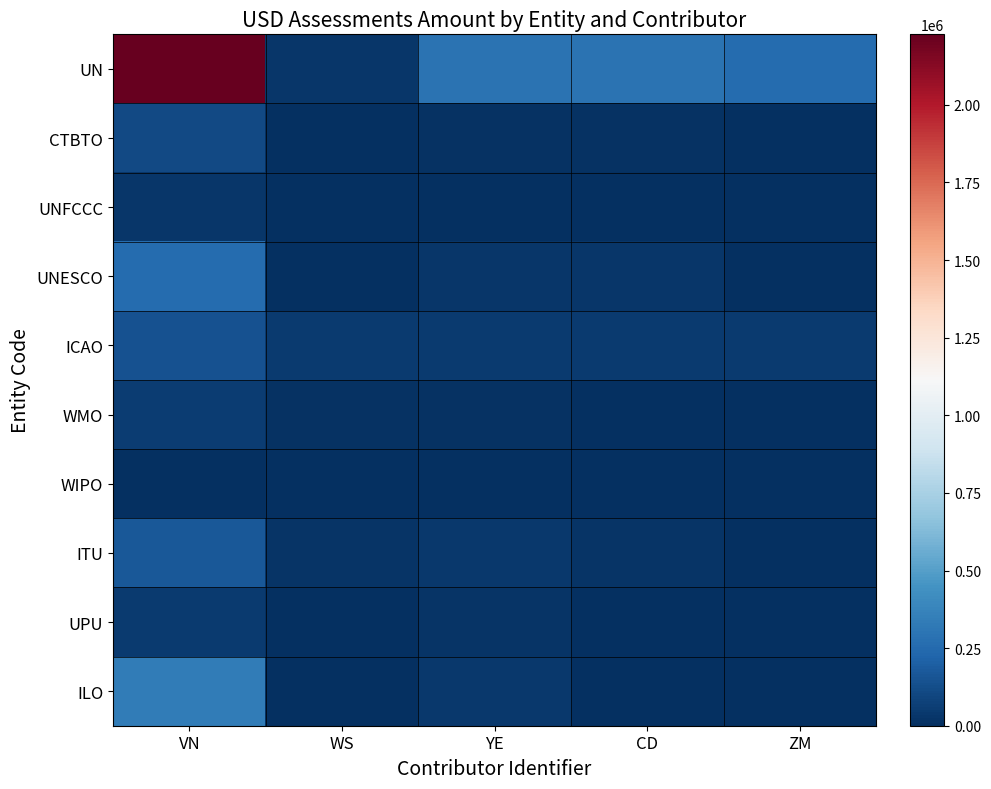

Reading left to right, extract all data points from this chart.

UN: VN=2227270.0	WS=28926.0	YE=289256.0	CD=289256.0	ZM=260330.0
CTBTO: VN=107985.0	WS=1370.0	YE=13238.0	CD=13238.0	ZM=0.0
UNFCCC: VN=27742.0	WS=357.0	YE=3604.0	CD=3604.0	ZM=0.0
UNESCO: VN=259205.0	WS=2618.0	YE=26182.0	CD=26182.0	ZM=0.0
ICAO: VN=147890.7	WS=49296.6	YE=49296.6	CD=49296.6	ZM=49296.6
WMO: VN=59354.0	WS=14838.5	YE=14838.5	CD=0.0	ZM=0.0
WIPO: VN=6226.2	WS=3113.7	YE=1556.3	CD=1556.3	ZM=0.0
ITU: VN=173770.5	WS=21721.3	YE=43442.6	CD=21721.3	ZM=0.0
UPU: VN=50273.2	WS=5027.3	YE=25136.6	CD=0.0	ZM=0.0
ILO: VN=332673.2	WS=4320.2	YE=43204.4	CD=0.0	ZM=0.0